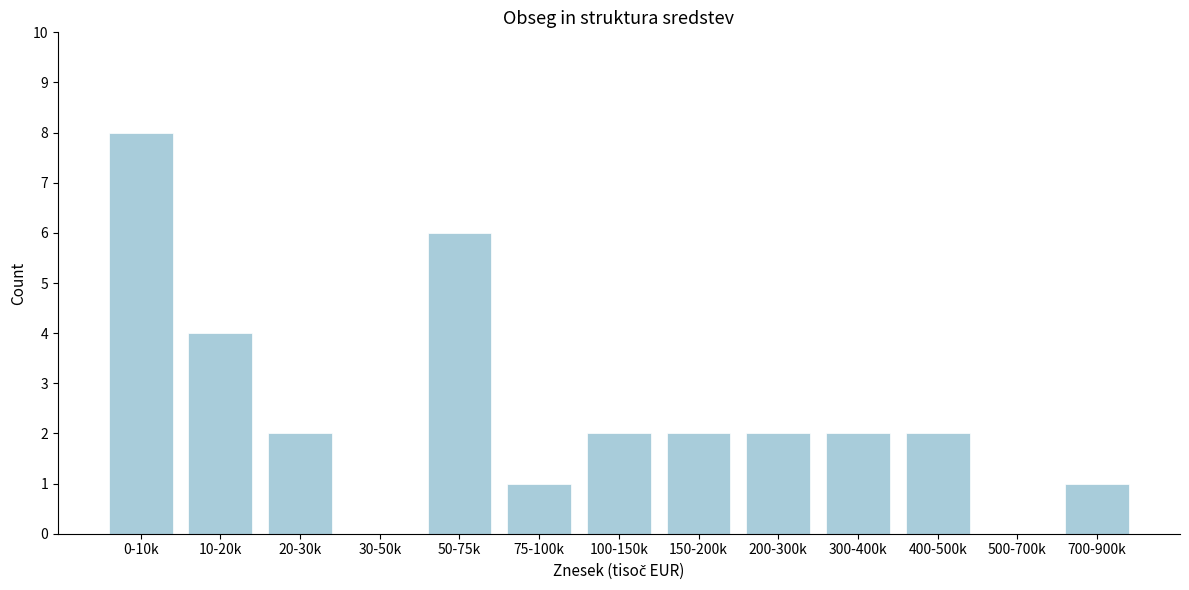

Reading right to left, transcribe all the data shown in this chart.

700-900k=1	500-700k=0	400-500k=2	300-400k=2	200-300k=2	150-200k=2	100-150k=2	75-100k=1	50-75k=6	30-50k=0	20-30k=2	10-20k=4	0-10k=8